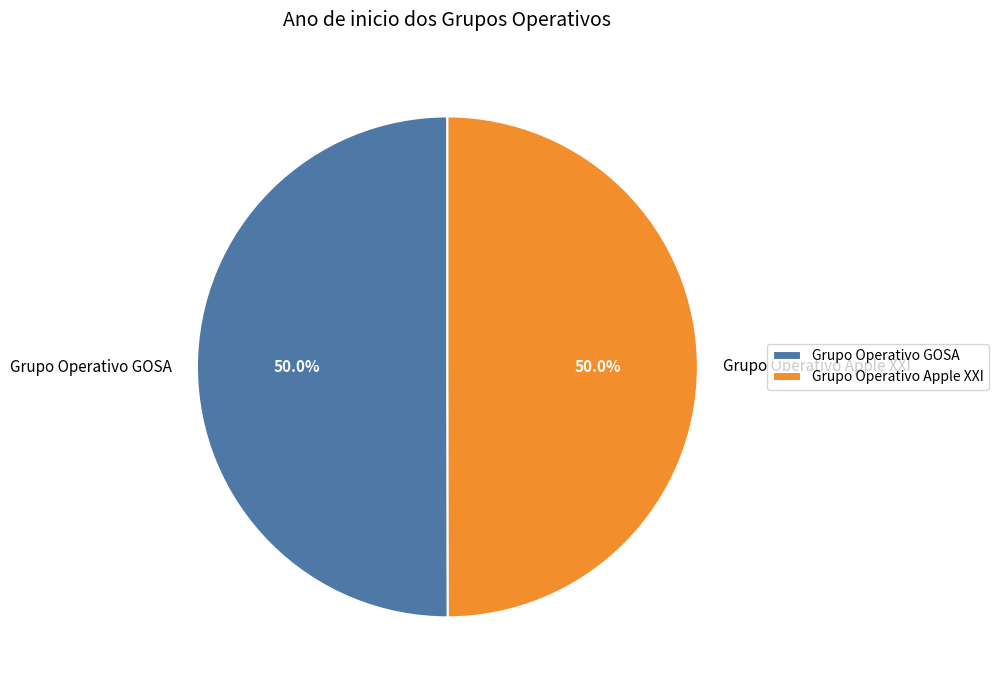

To the nearest percent, what is the average slice percentage?

50%